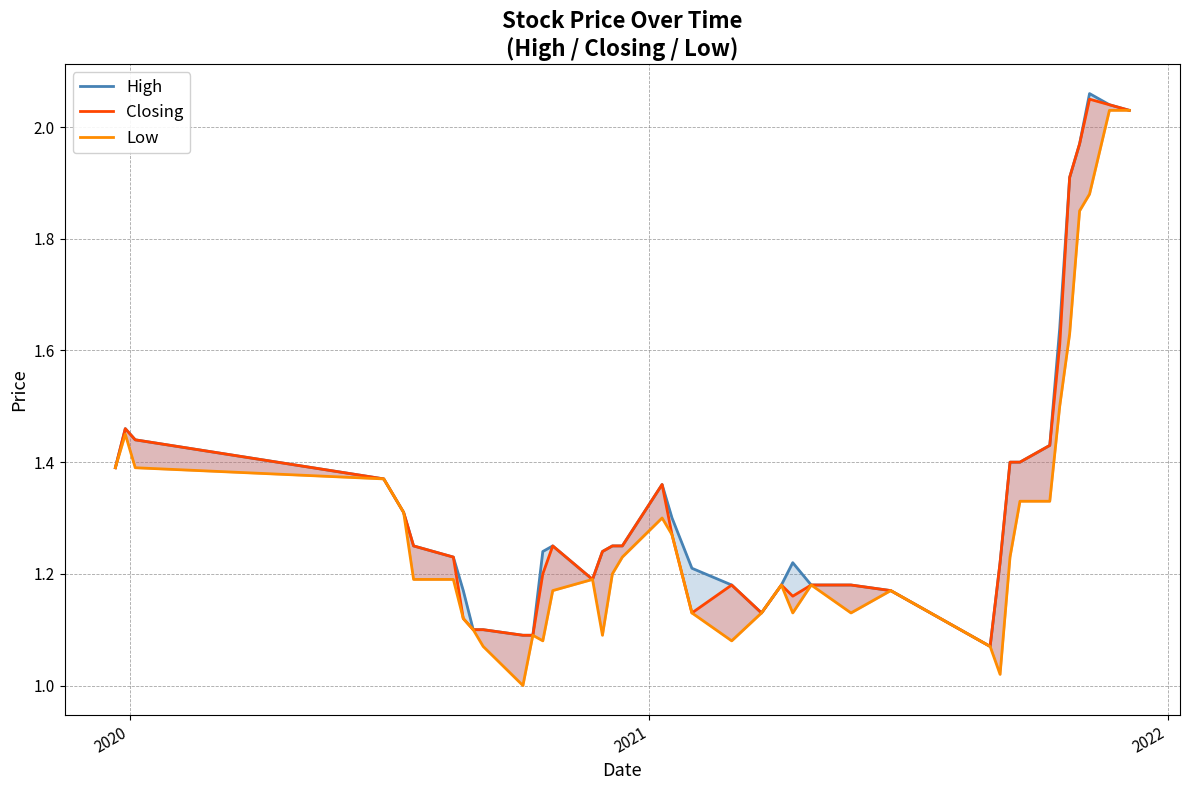

True or false: High and Low cross at least once.

False